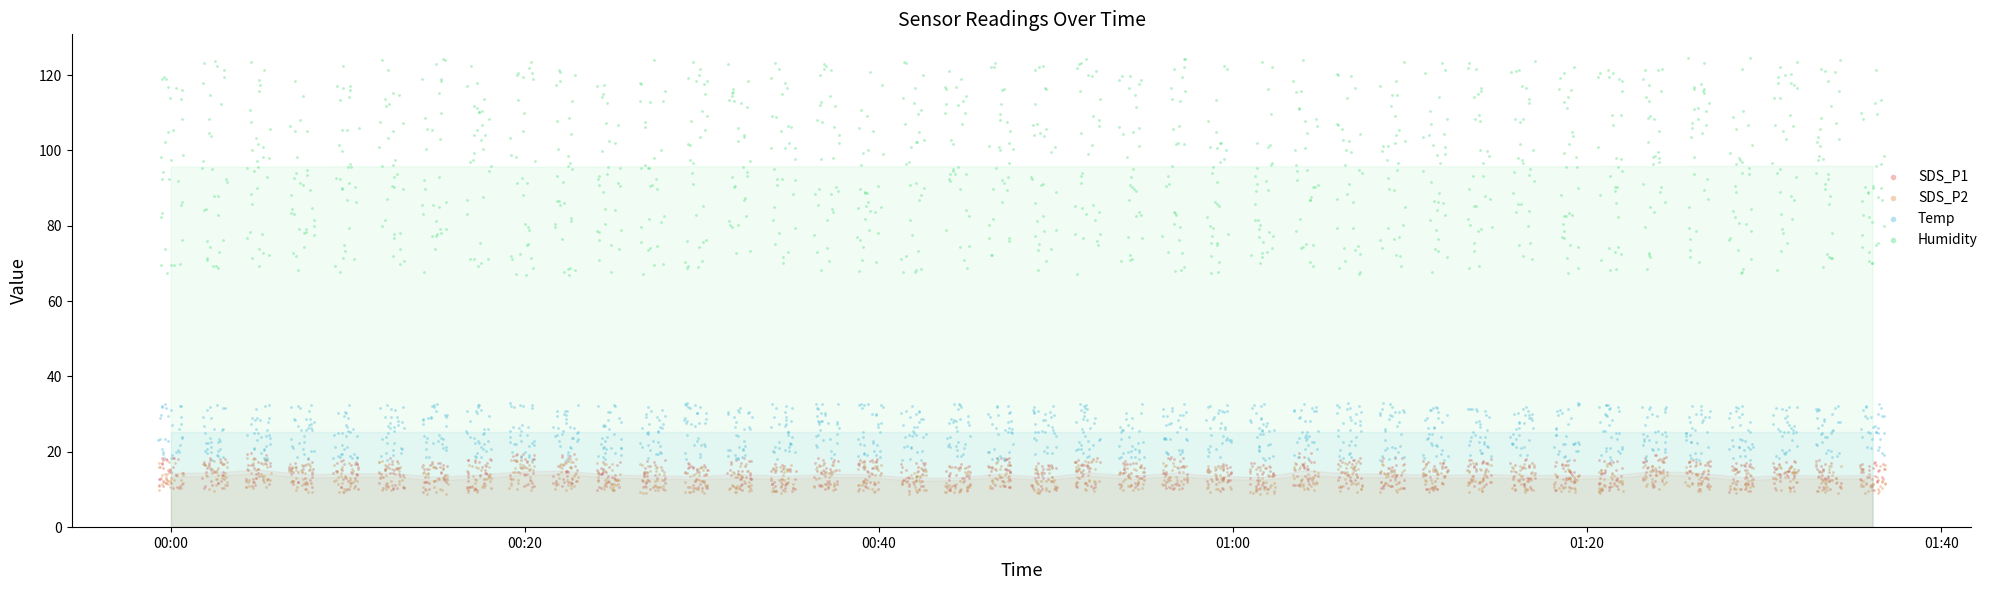

Which series has the largest Y range (max minus min)?

Humidity